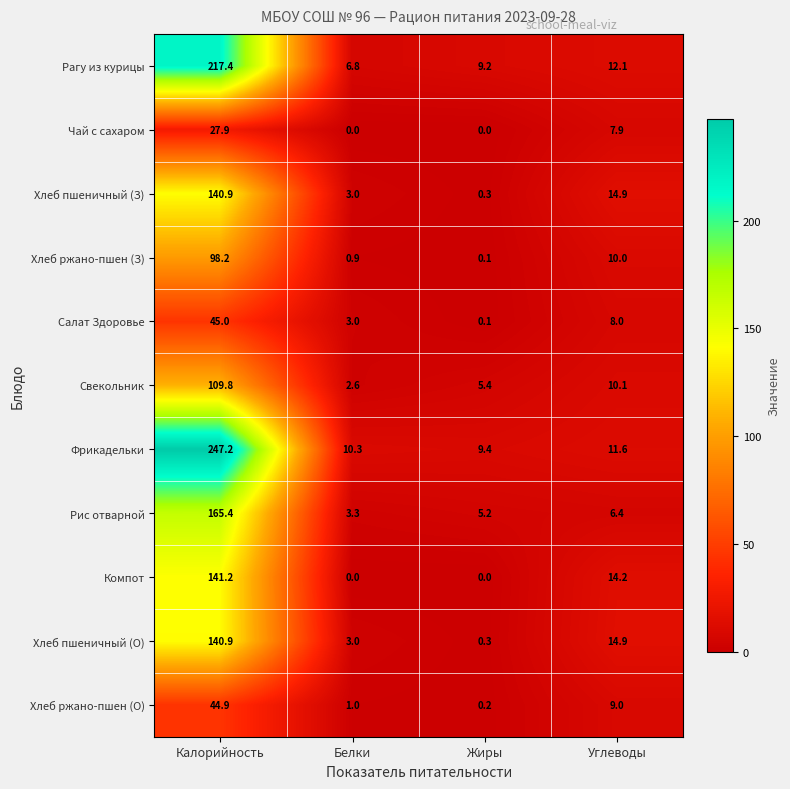

What is the highest value of the Хлеб пшеничный (З) series?

140.9